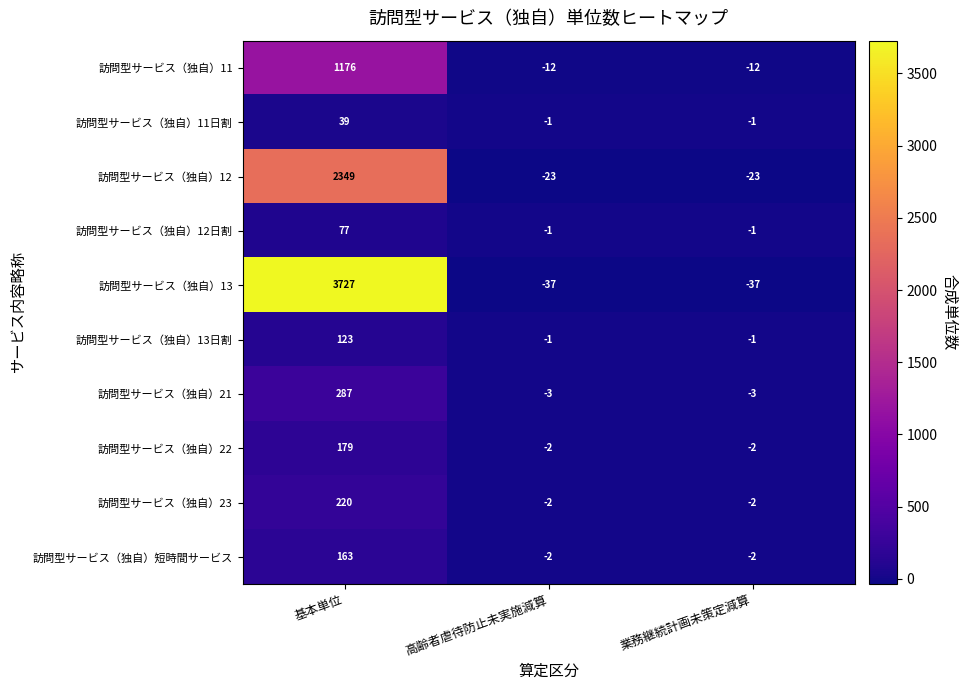

How many data points in 訪問型サービス（独自）22 are above -2?

1